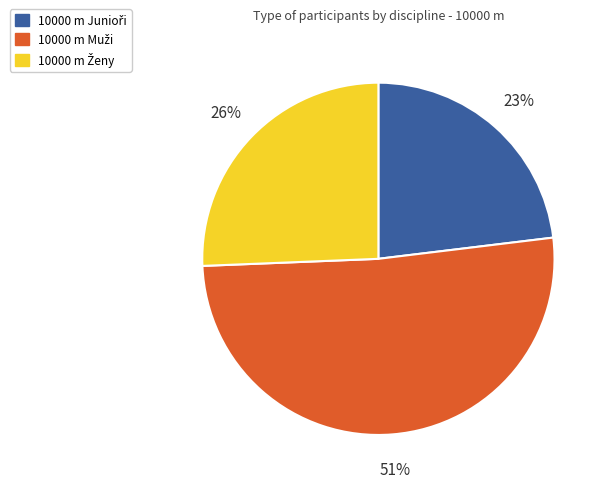

Does any single category account for the majority?

Yes